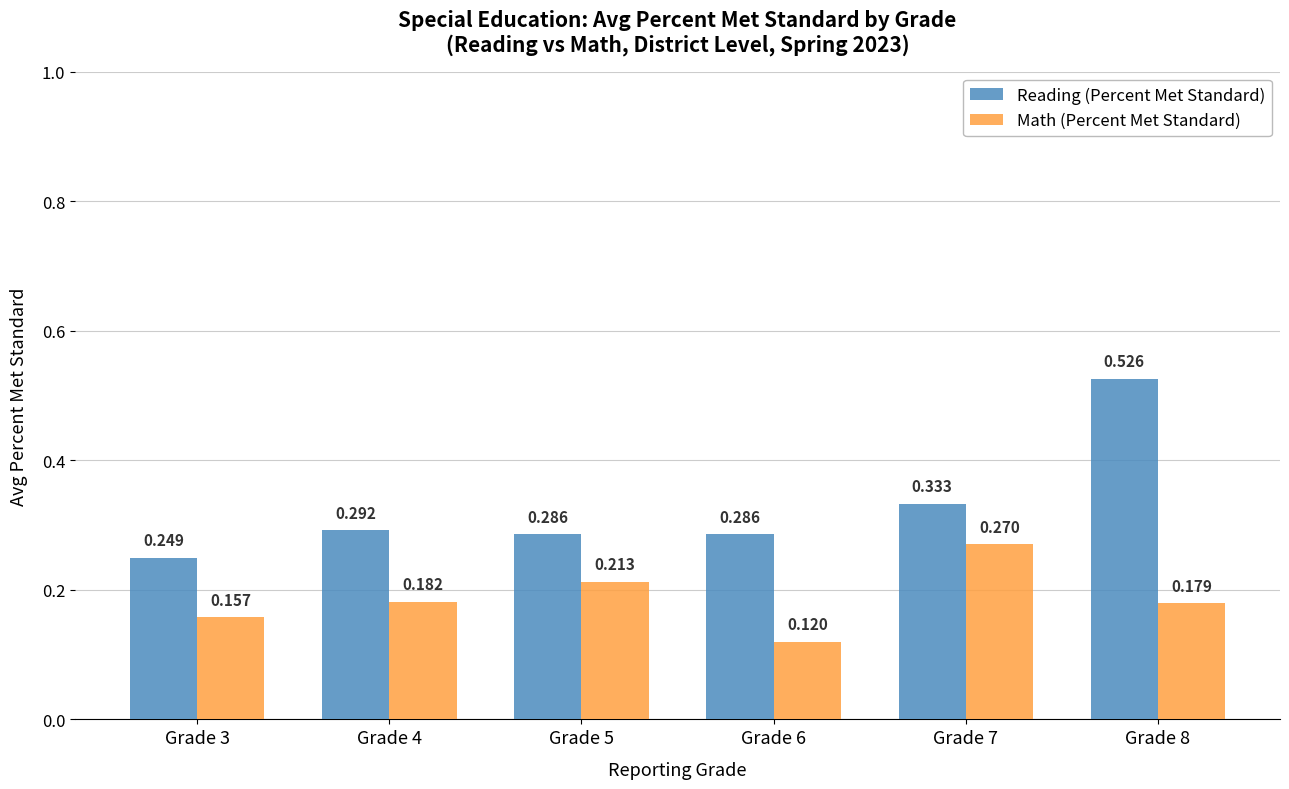

Between Grade 4 and Grade 5, which series saw the biggest shift?

Math (Percent Met Standard)